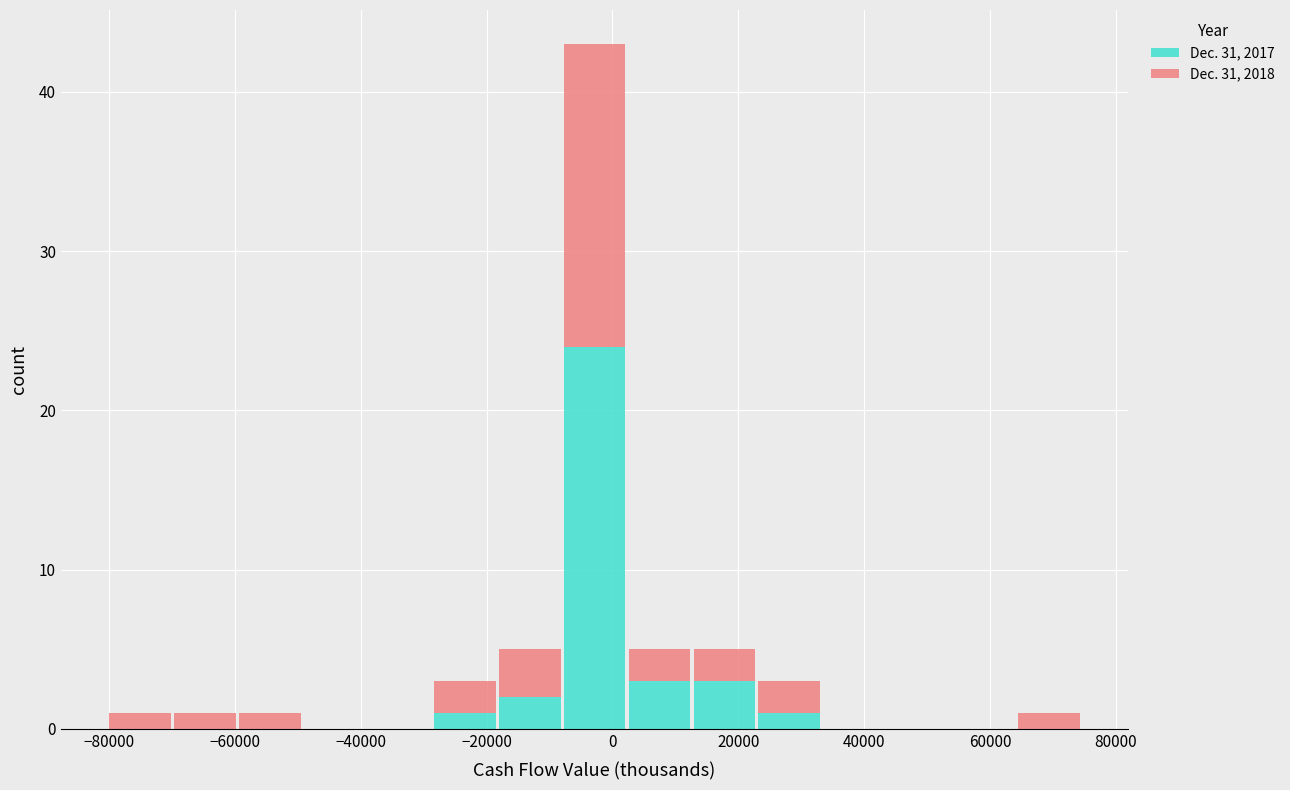

Reading left to right, transcribe this chart: for each stacked bar, give the range it covers on the x-axis and its total height. Neither the bar edges nor the heights are printed on the chart, so give them approximately, as read against the axes.

-80000 to -70000: 1
-70000 to -60000: 1
-60000 to -50000: 1
-50000 to -38000: 0
-38000 to -28000: 0
-28000 to -18000: 3
-18000 to -8000: 5
-8000 to 2000: 43
2000 to 12000: 5
12000 to 22000: 5
22000 to 34000: 3
34000 to 44000: 0
44000 to 54000: 0
54000 to 64000: 0
64000 to 74000: 1